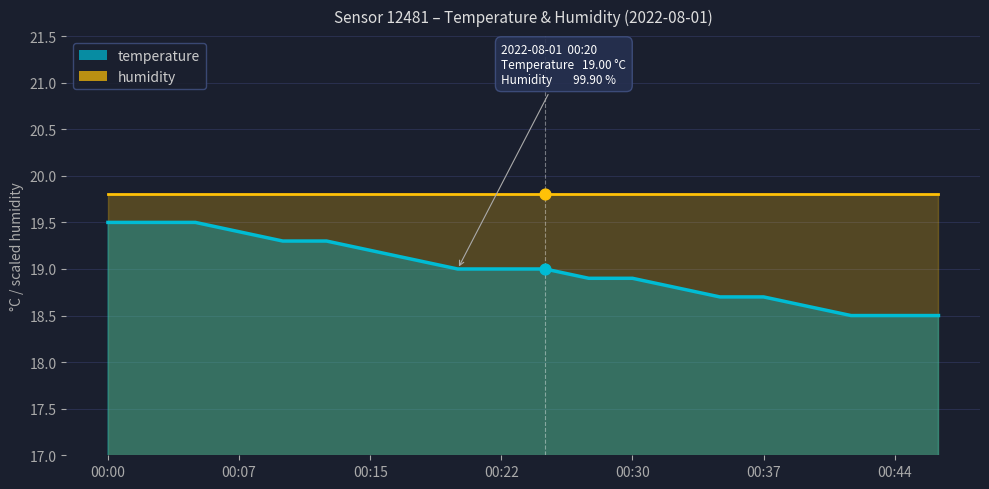

What is the ratio of the value at 00:27 to the value at 00:39?

1.0